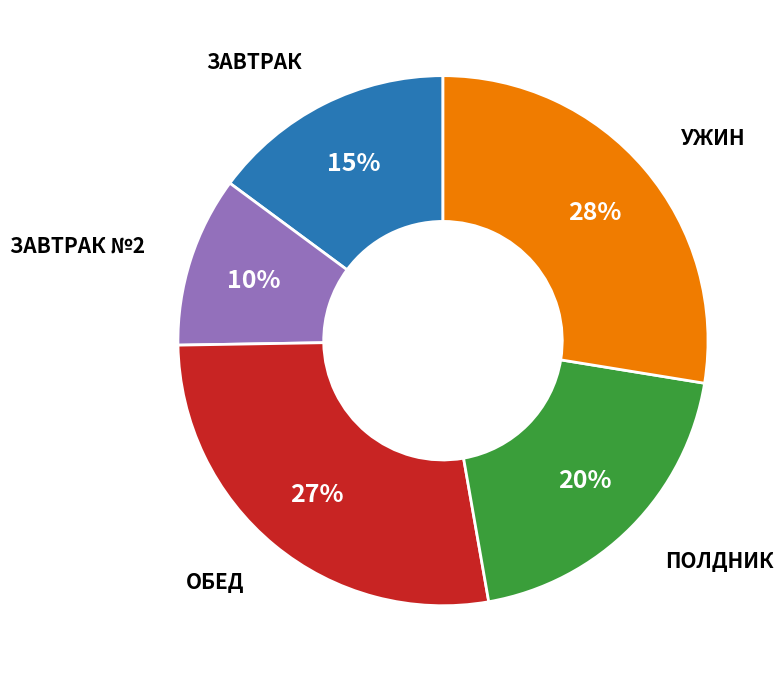

Is there any slice that represents more than half of the pie?

No